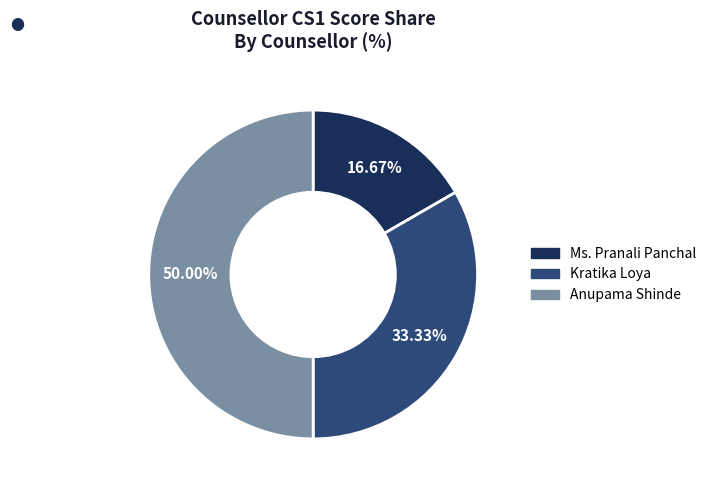

Rank the categories by value from lowest to highest.

Ms. Pranali Panchal, Kratika Loya, Anupama Shinde